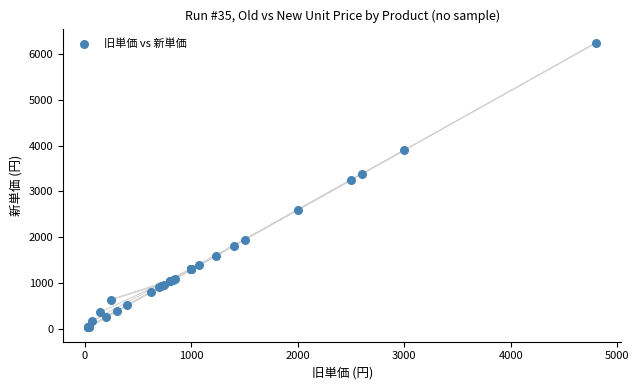

What Y value in the scatter plot is closest to 3136?

3250